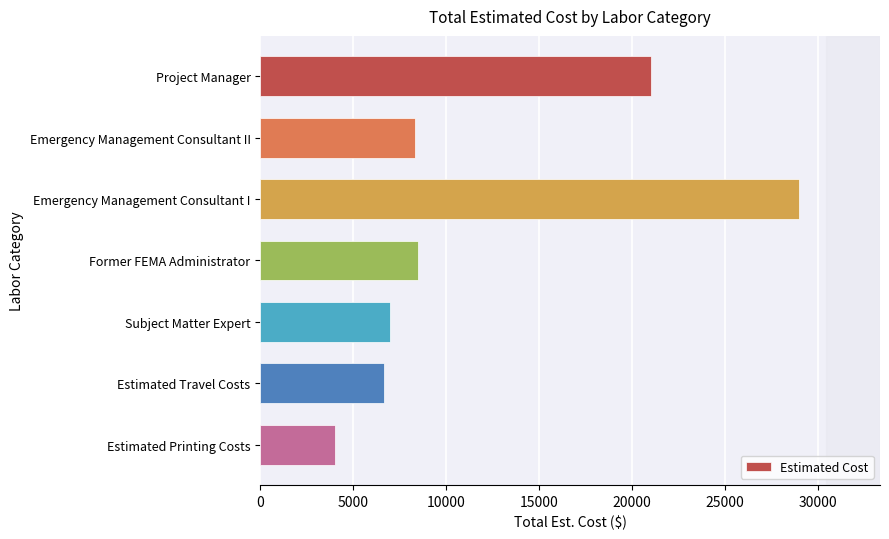

Reading top to bottom, list all the values displayed in this chart.

21000.0	8320.0	28980.0	8500.0	6970.0	6637.8	4000.0